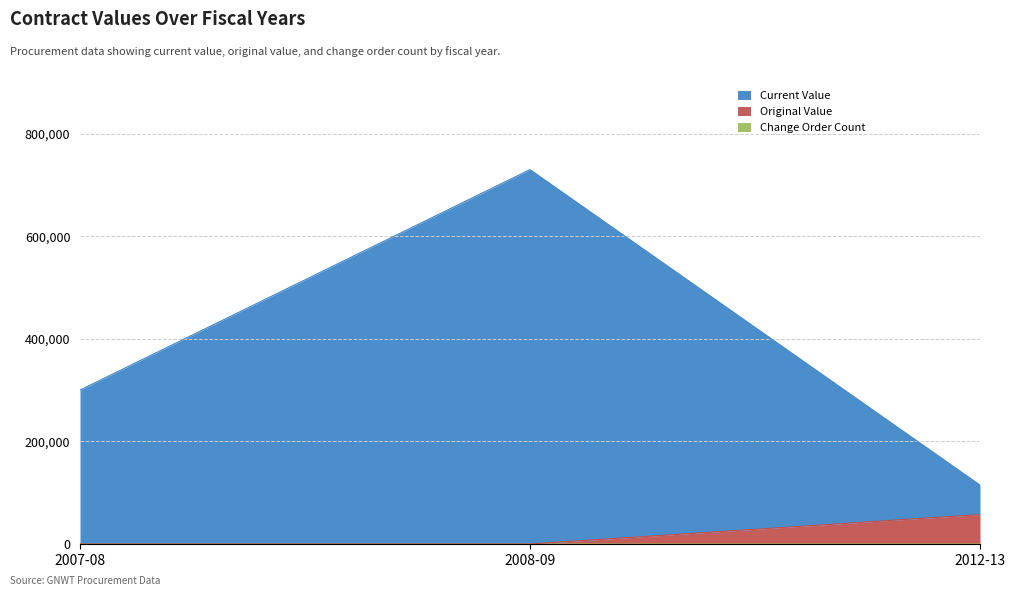

What is the label of the 1st point from the right?

2012-13